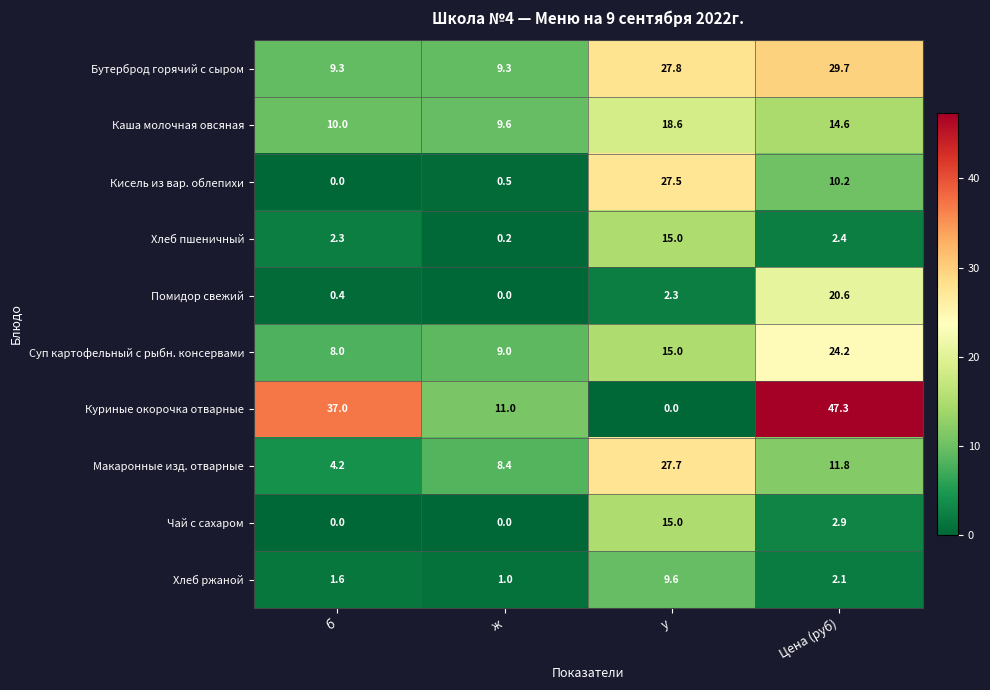

At which category is the sum across all series the highest?

Цена (руб)